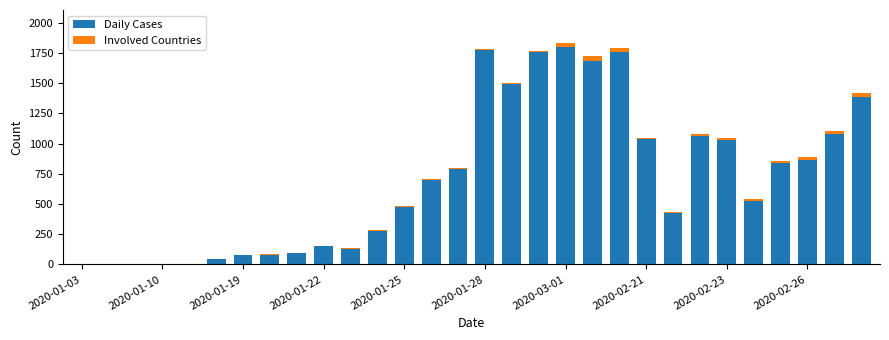

What is the sum of all Daily Cases values?

21313